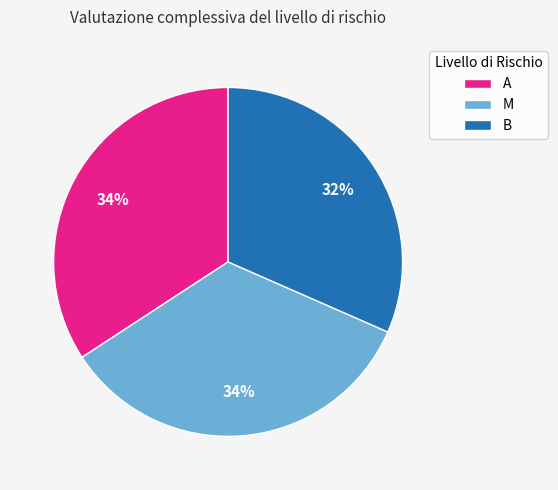

What is the smallest slice in the pie chart?

B